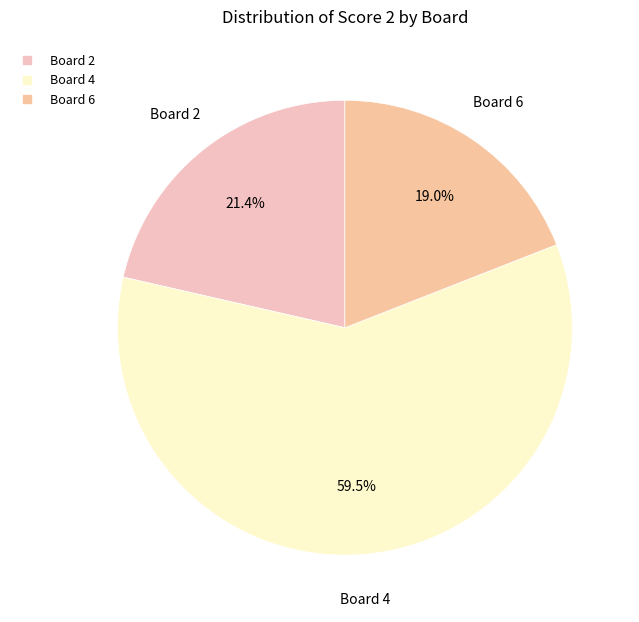

Is there a majority slice in this chart?

Yes